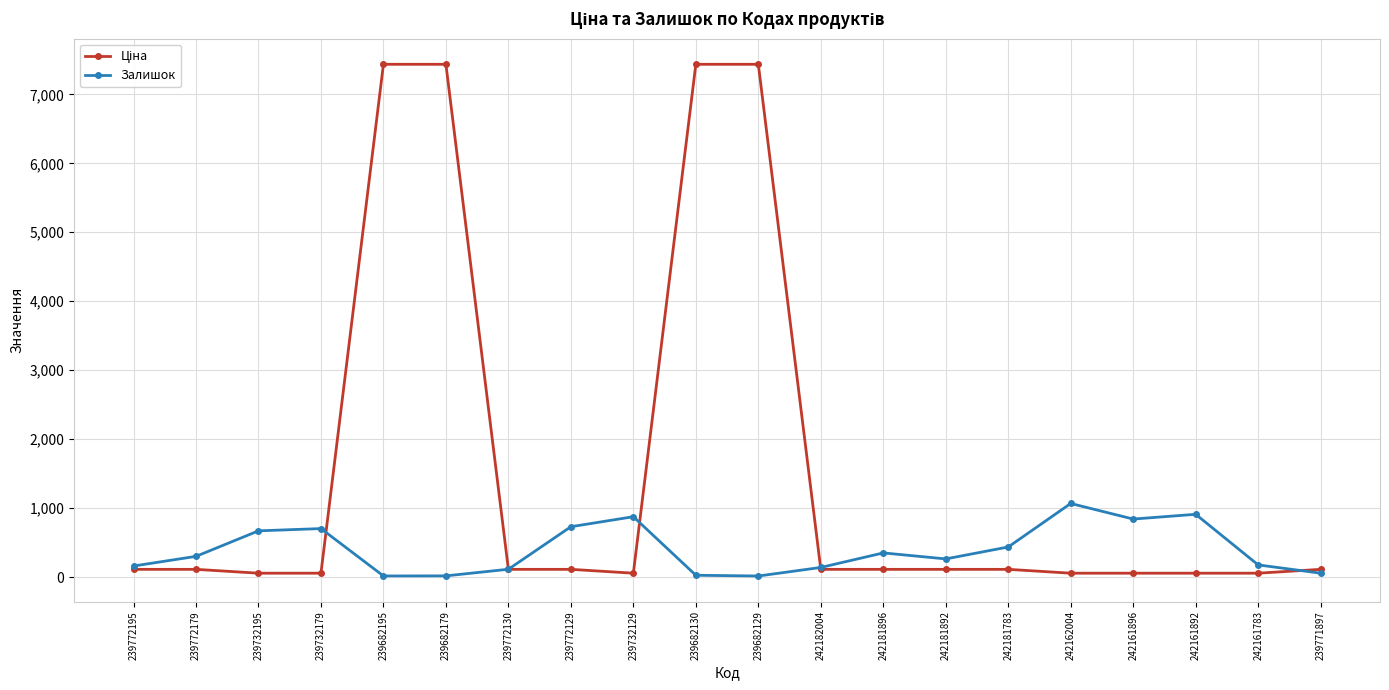

At how many categories does at least one series exceed 6581?

4